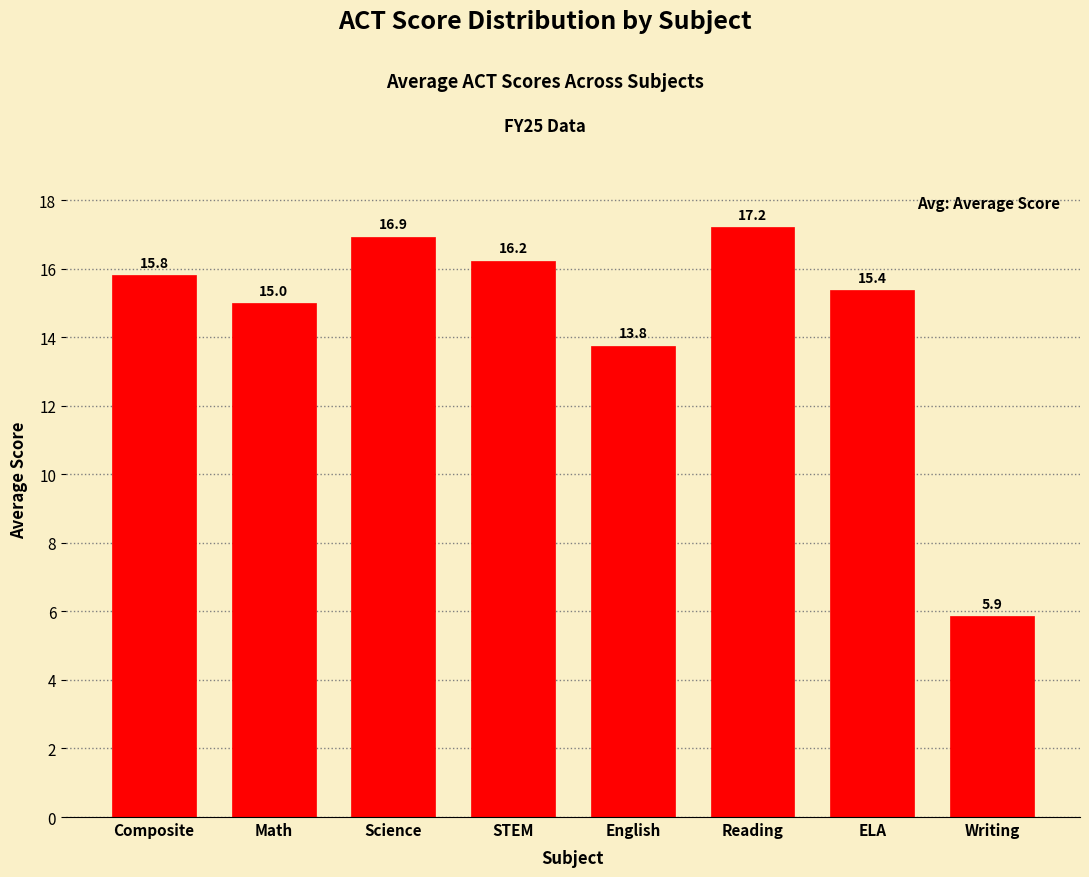

Reading left to right, list all the values displayed in this chart.

Composite=15.8	Math=15.0	Science=16.9	STEM=16.2	English=13.8	Reading=17.2	ELA=15.4	Writing=5.9